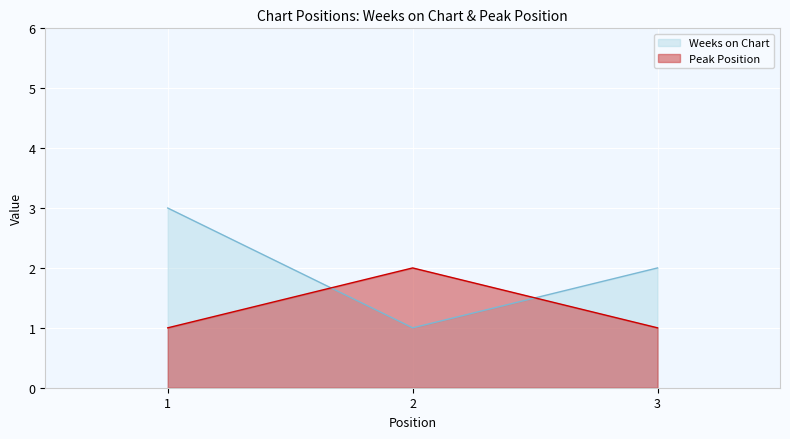

Rank the series by their average value, from highest to lowest.

Weeks on Chart, Peak Position